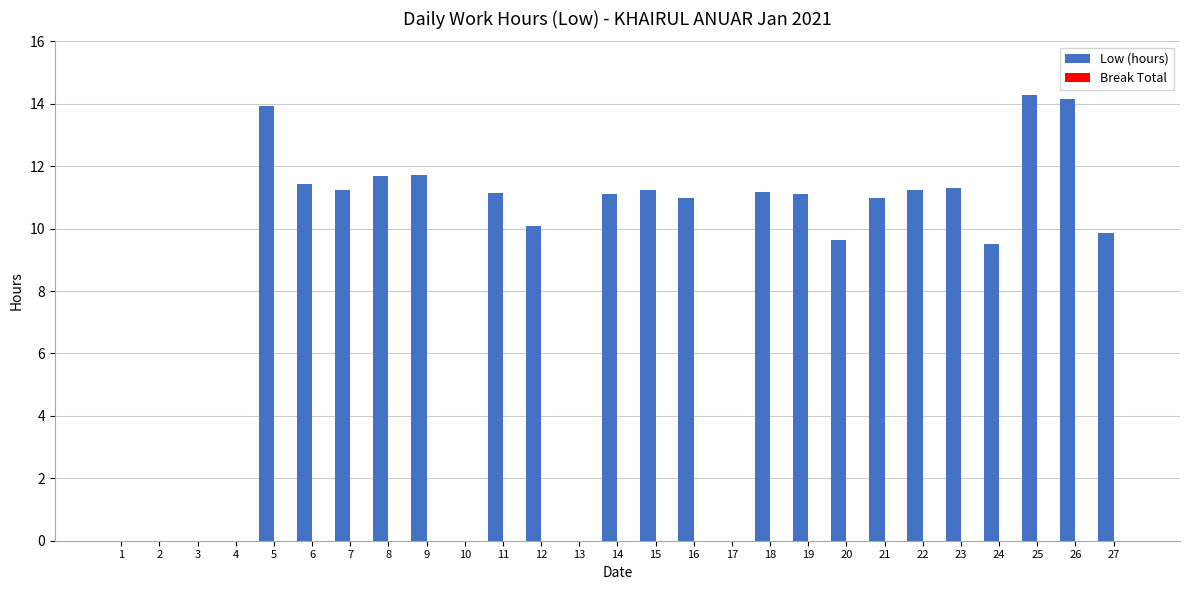

Is it true that the value at 11 is 11.1?

True